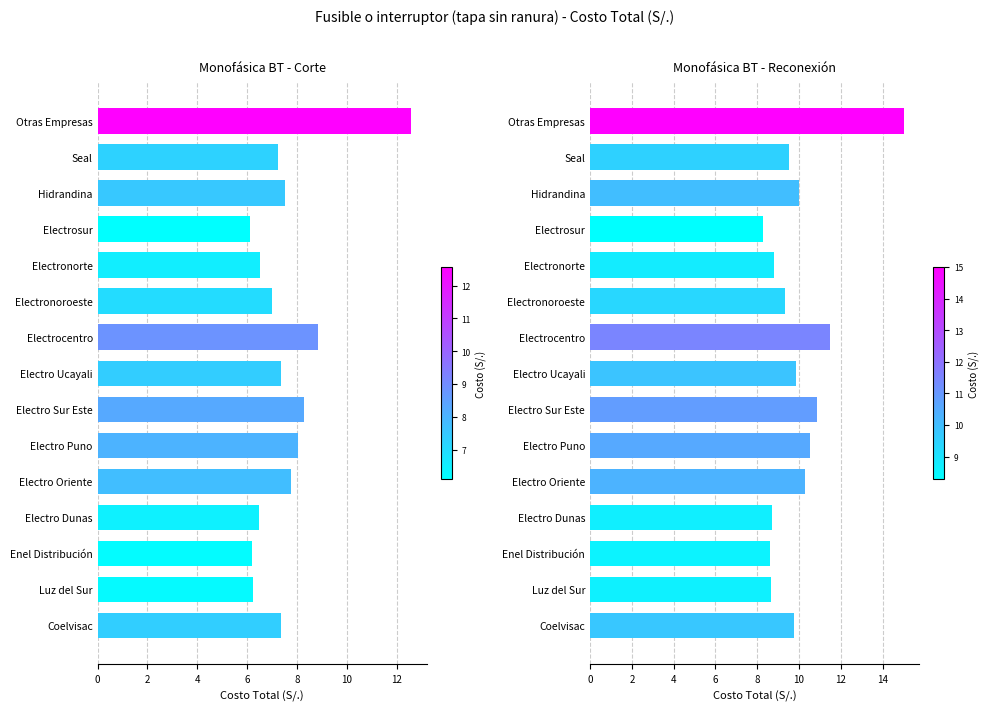

What is the lowest value of the Corte series?

6.1